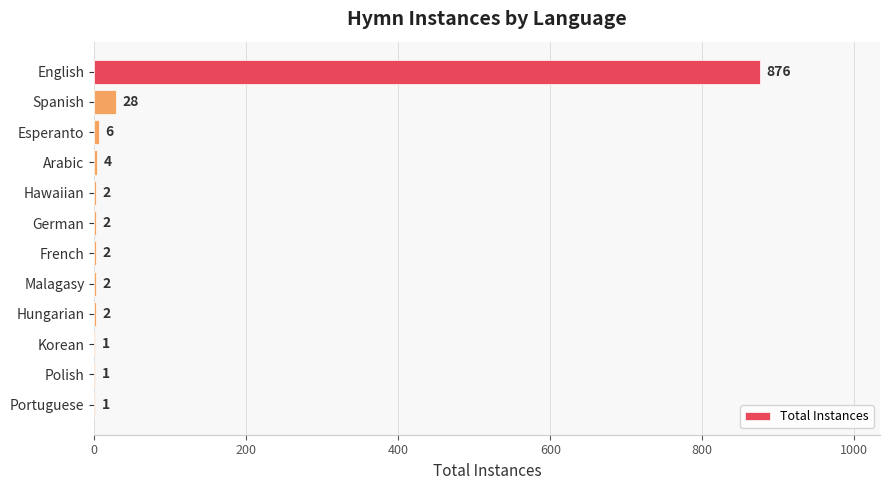

How many distinct data groups are displayed?

1